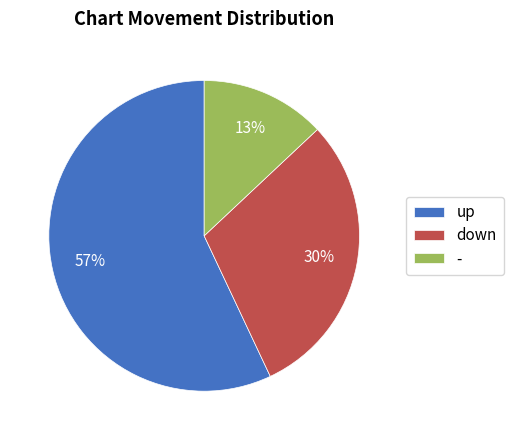

What is the ratio of the value at up to the value at down?

1.9